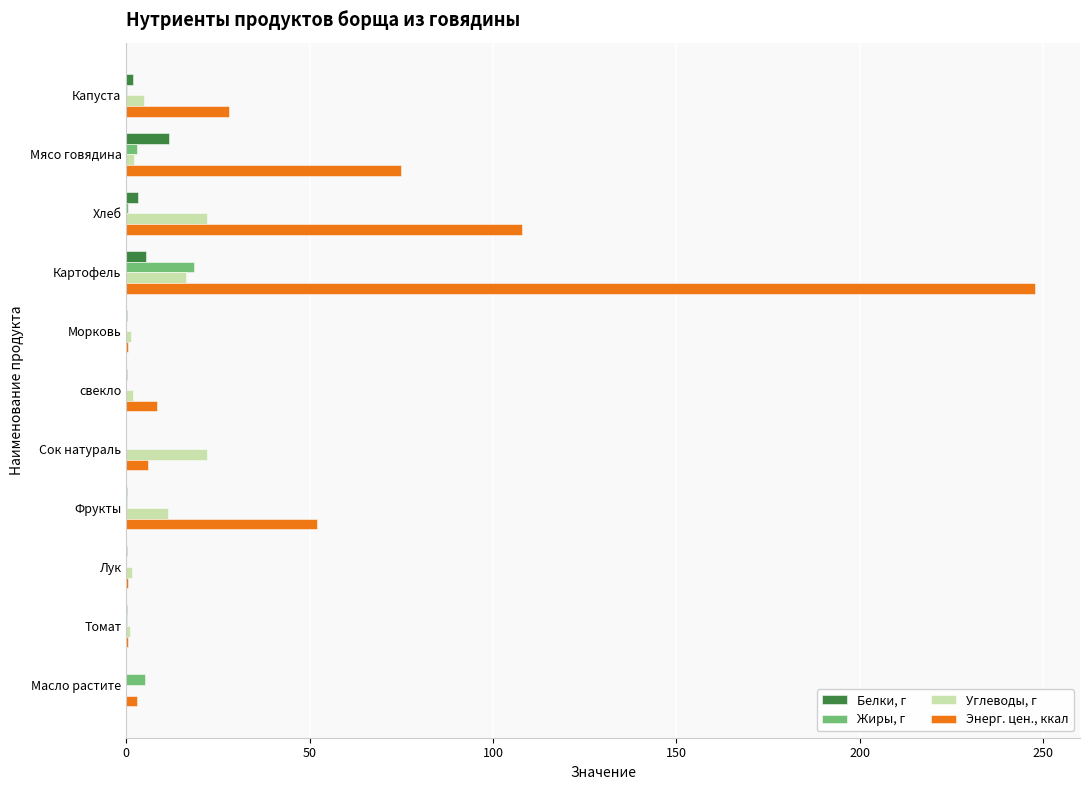

Is it true that Белки, г equals 0.0 at Сок натураль?

True